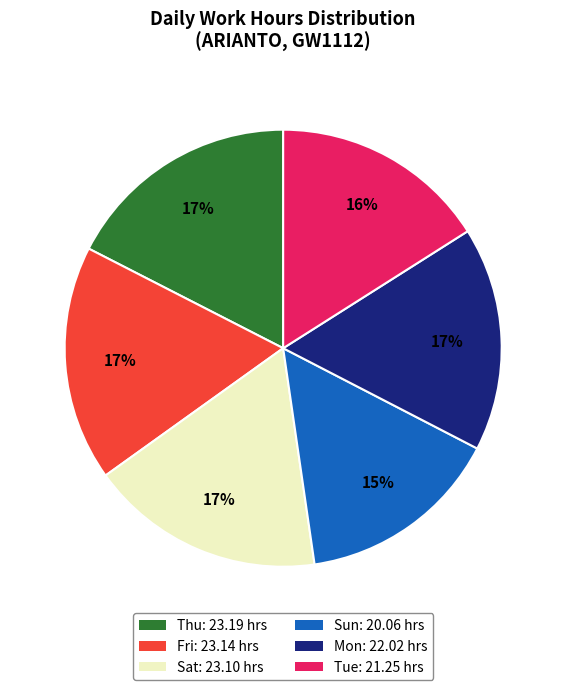

Does any single category account for the majority?

No